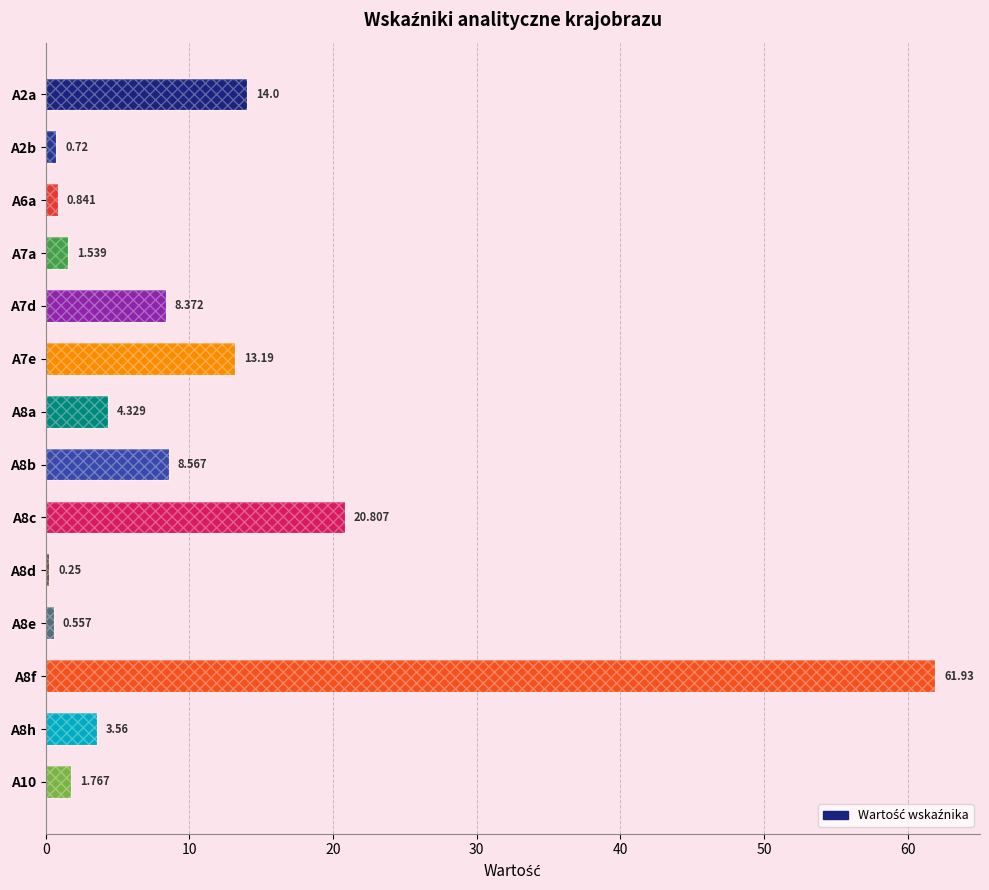

What is the change in value from 10 to 8?

+20.1